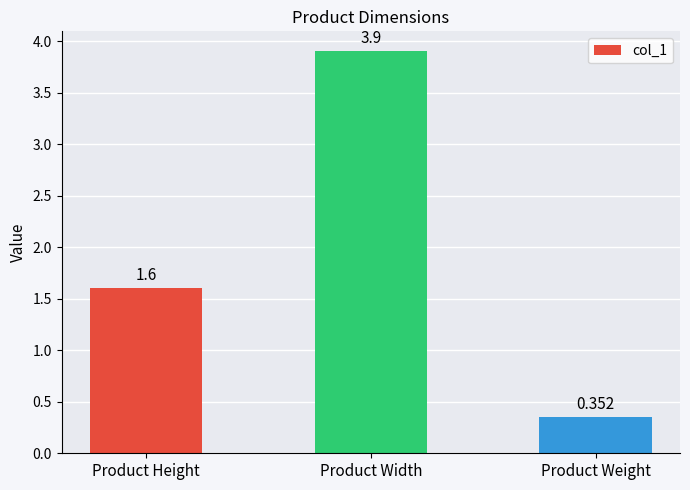

What is the greatest value displayed?

3.9